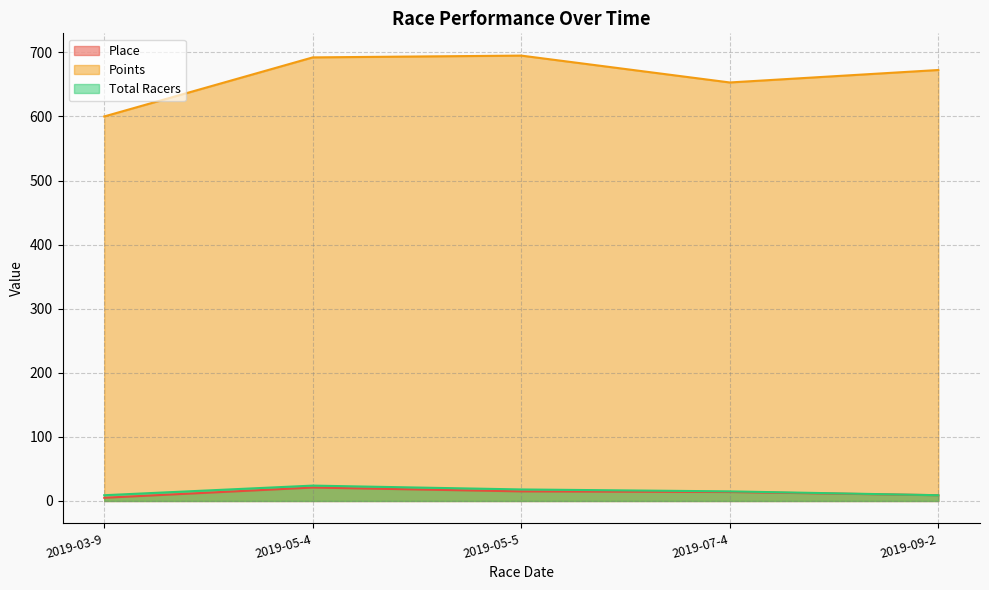

Between 2019-07-4 and 2019-03-9, which is larger?

2019-07-4